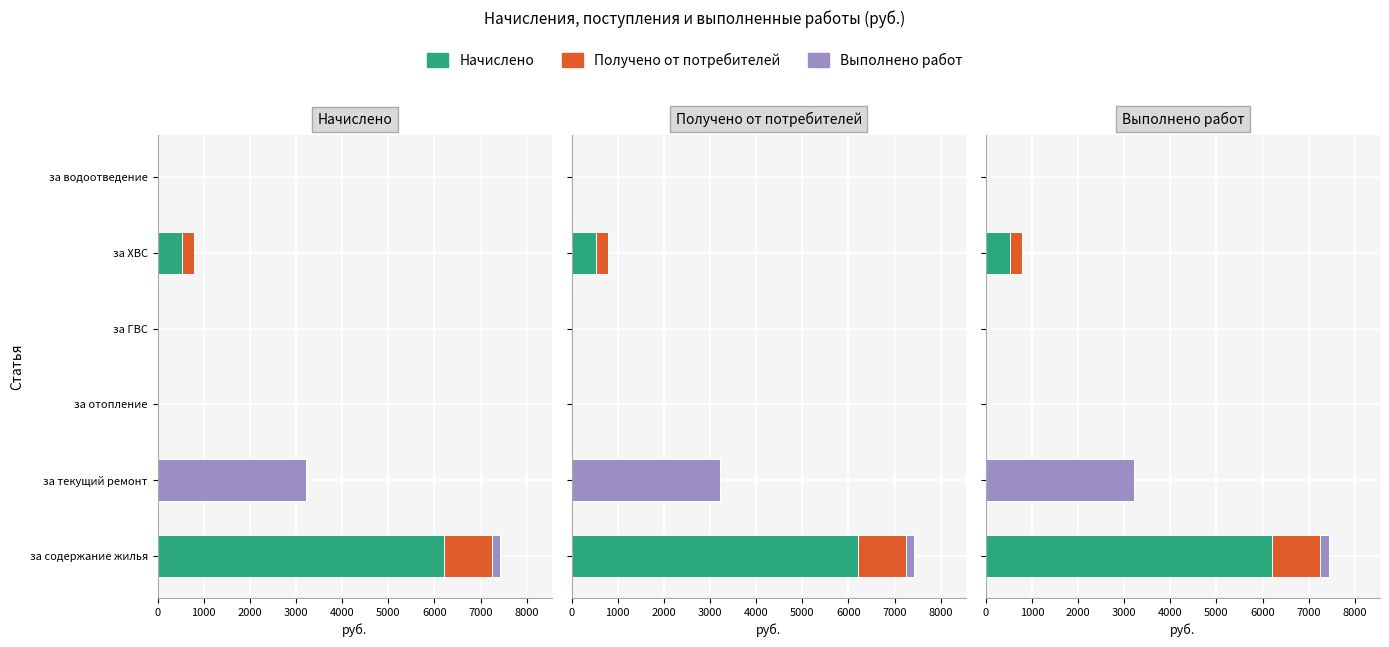

Between за отопление and за ГВС, which is larger?

за отопление